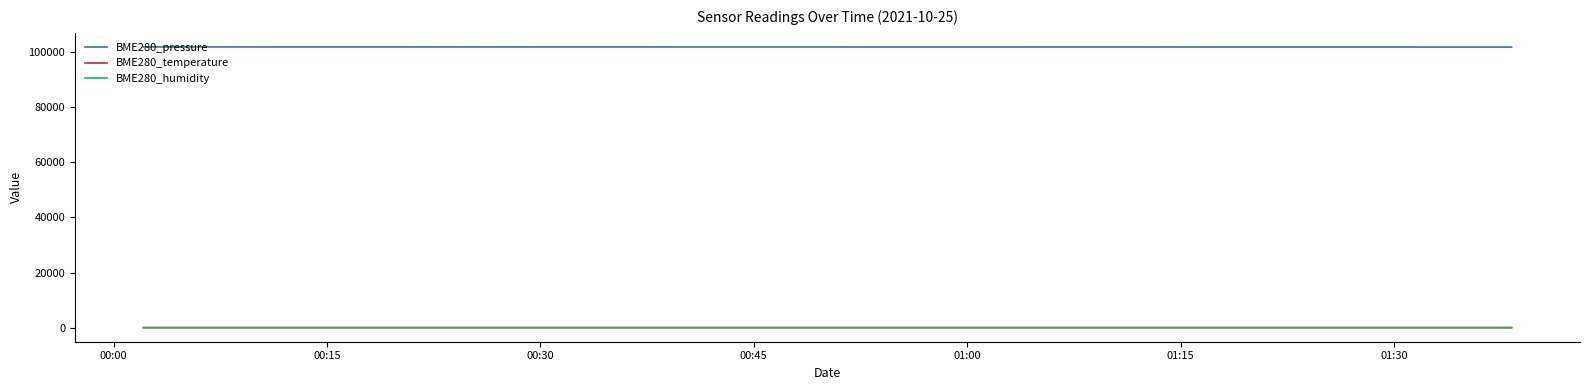

How many lines are shown in the chart?

3